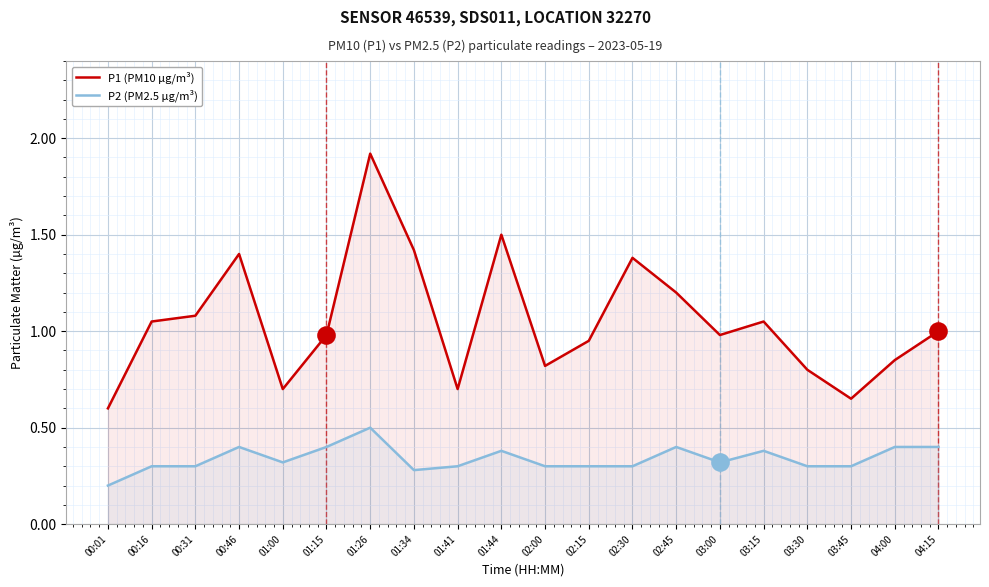

At which category is the sum across all series the highest?

01:26